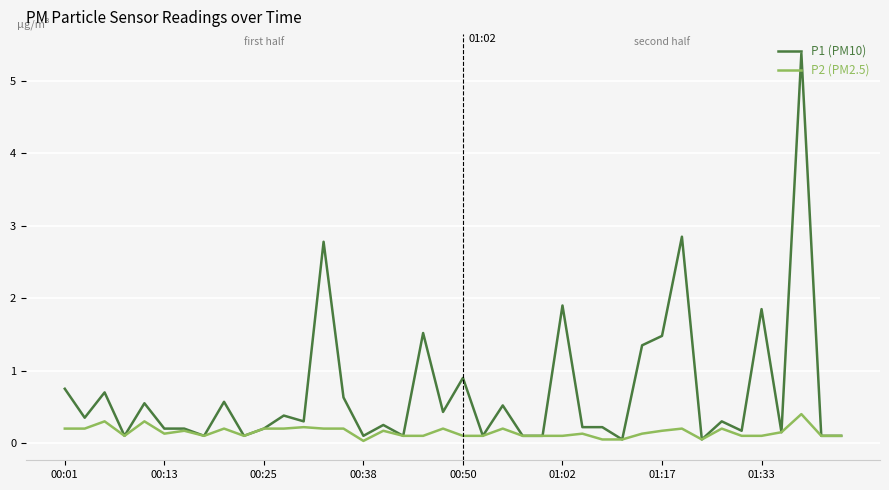

What is the maximum value for P1 (PM10)?

5.4